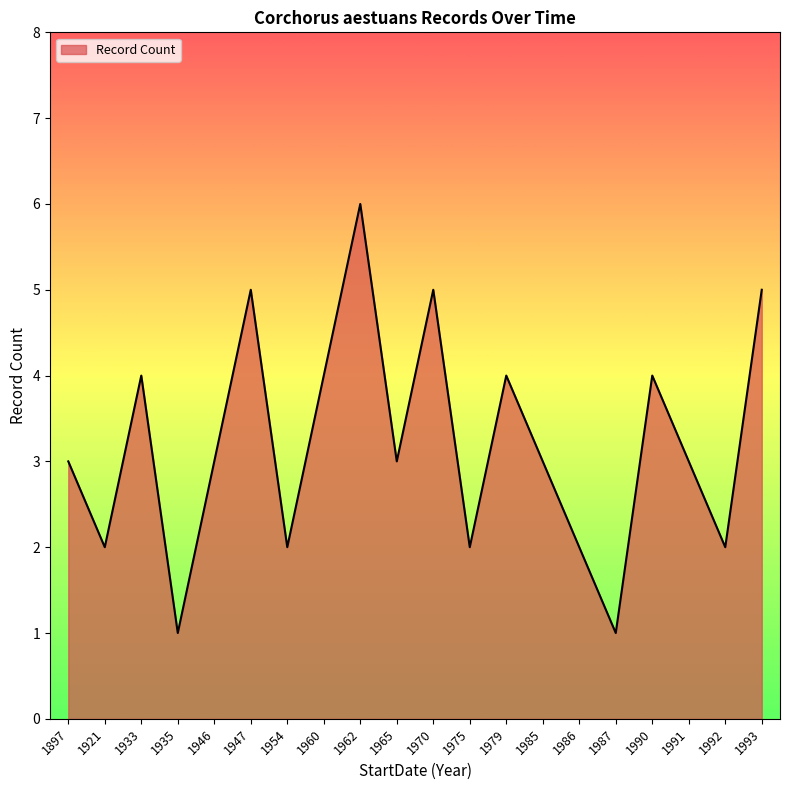

What is the difference between the maximum and minimum values?

5